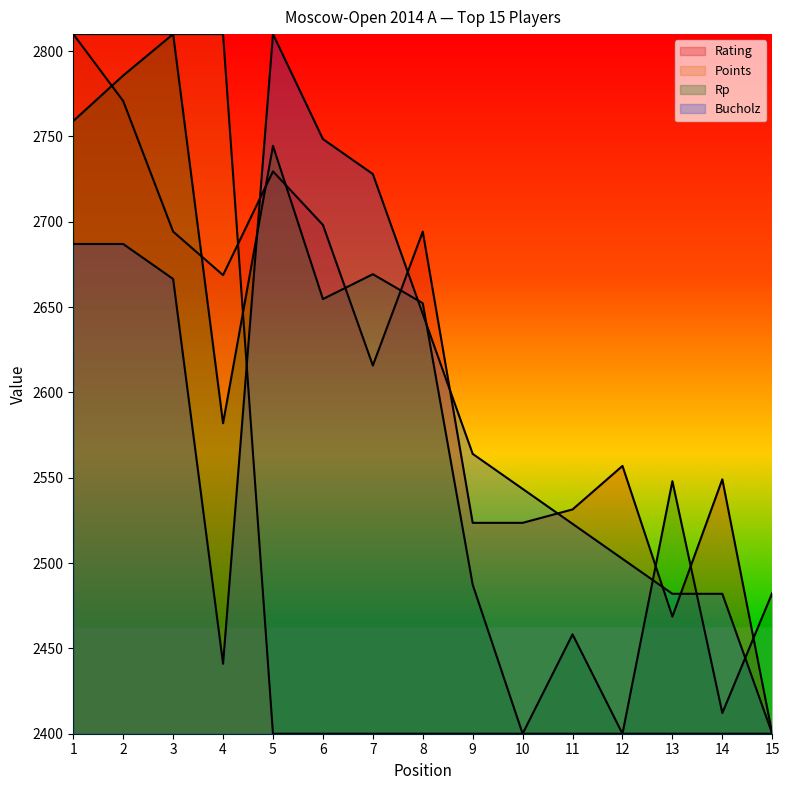

What is the minimum value shown in the chart?

2400.0